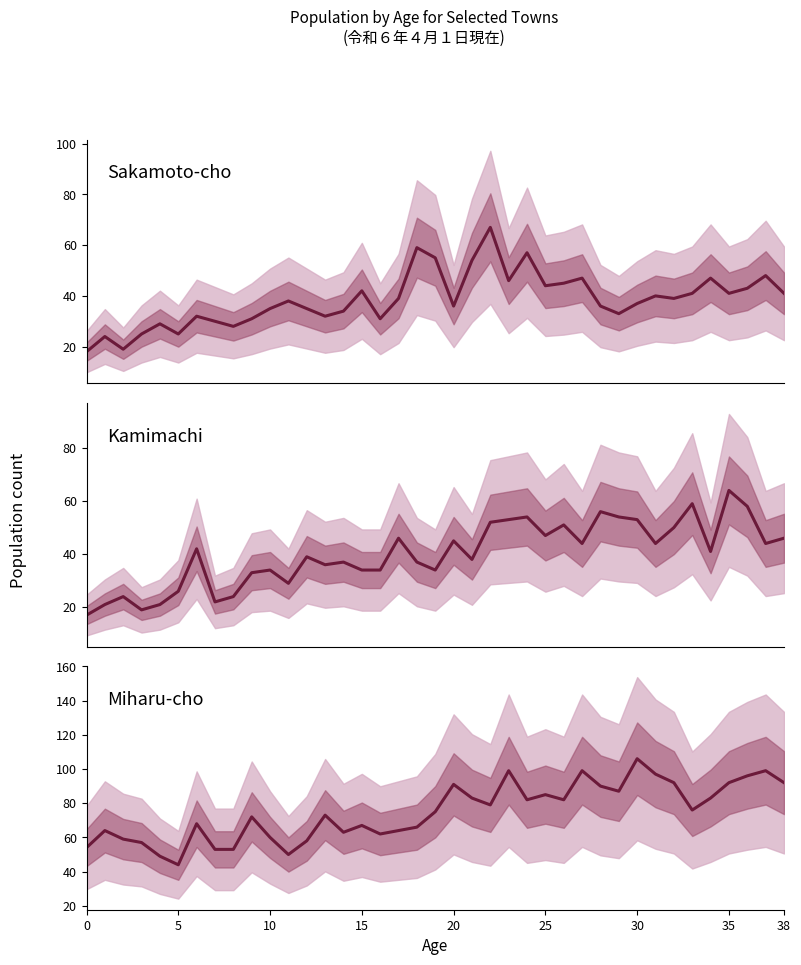

At how many categories does at least one series exceed 91?

9